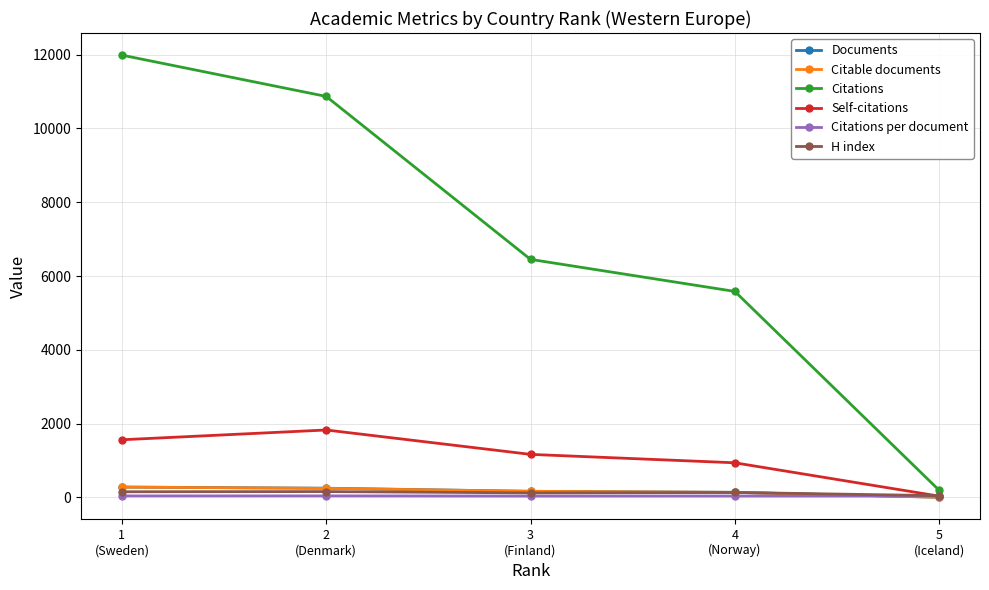

What is the approximate value of Self-citations at 5
(Iceland)?

36.0